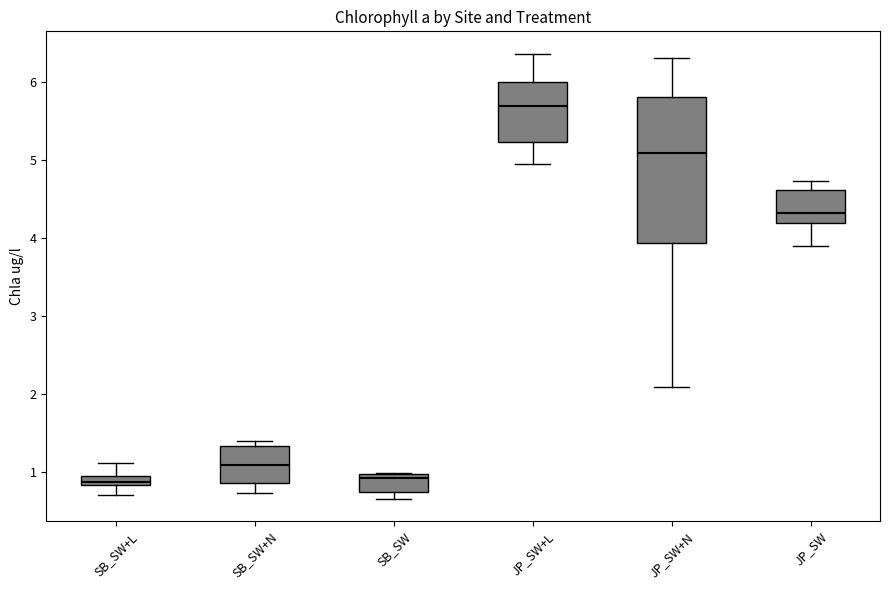

Which box has the highest median line?

JP_SW+L